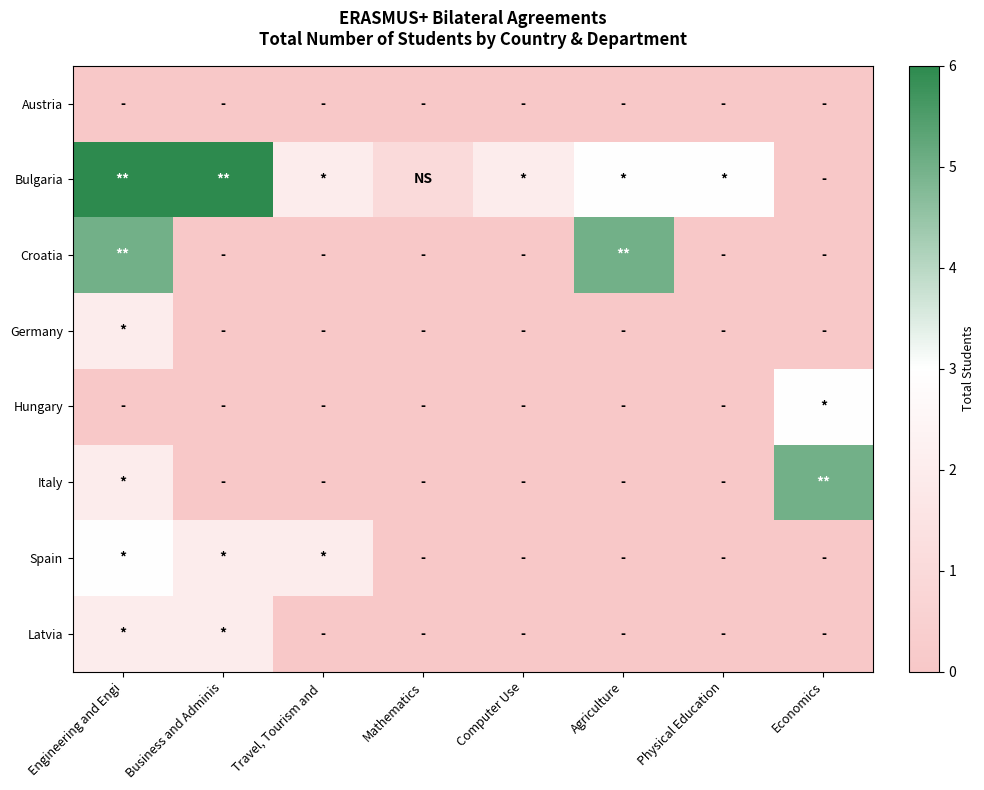

At how many categories does at least one series exceed 2?

5